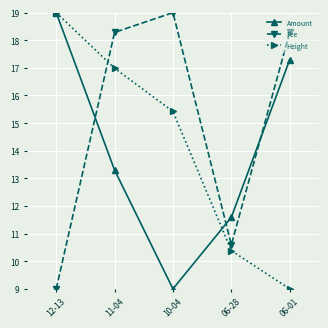

What is the value of the Amount point at the 1st from the left?

19.0